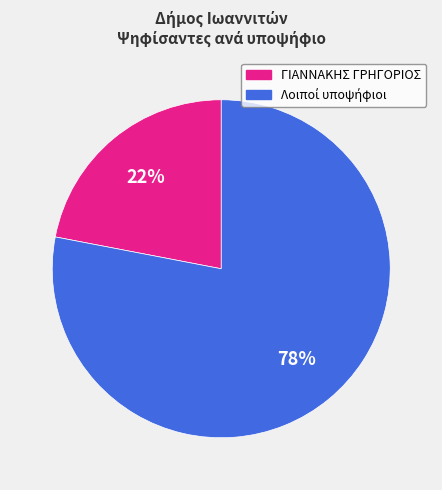

To the nearest percent, what is the average slice percentage?

50%